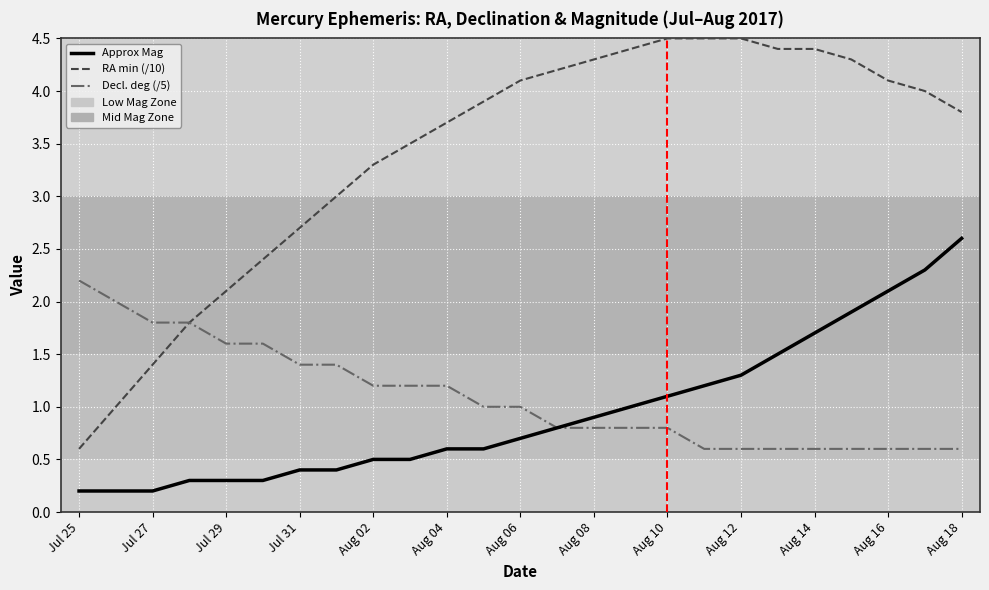

What value does the RA min series have at Aug 11?

4.5